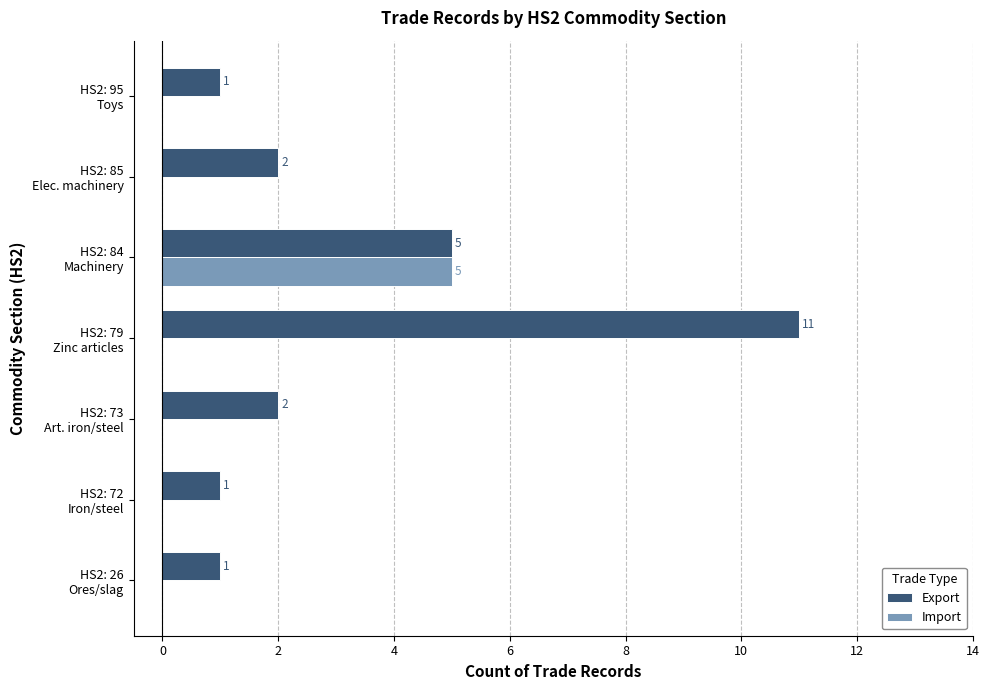

At which category is the sum across all series the highest?

HS2: 79
Zinc articles